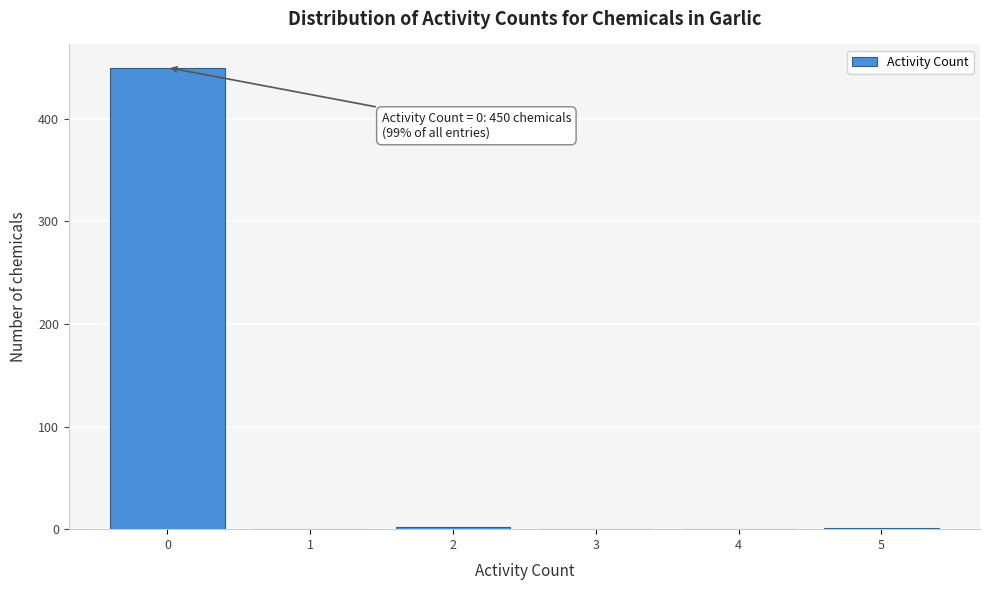

Over which range of the x-axis is the bar tallest?

-0.5 to 0.5